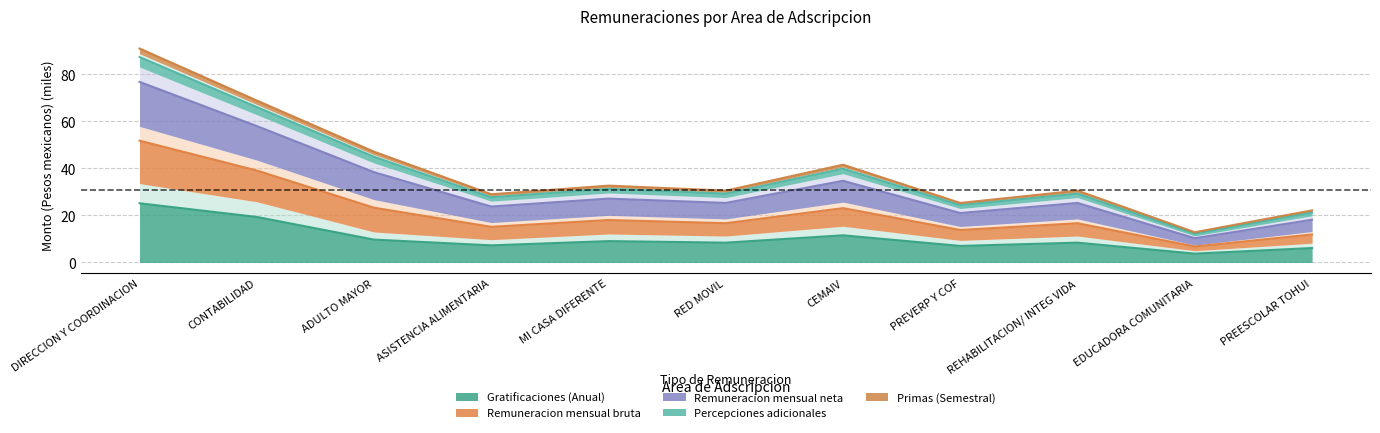

True or false: Primas (Semestral) has more than 2 points higher than both neighbors.

True